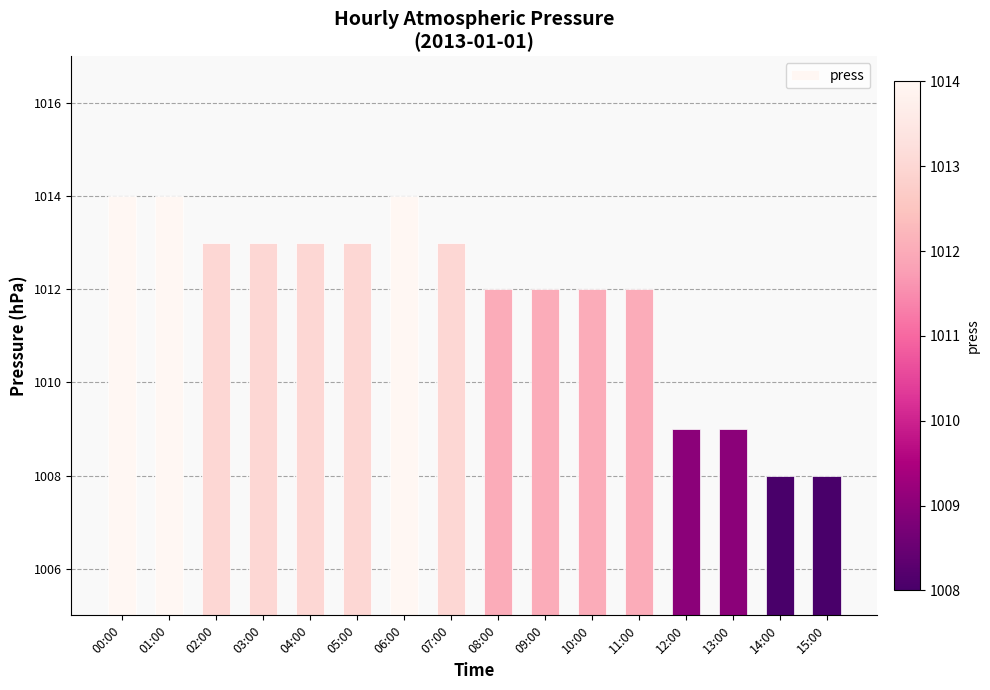

The chart shows a value of 1009 at 12:00. True or false?

True